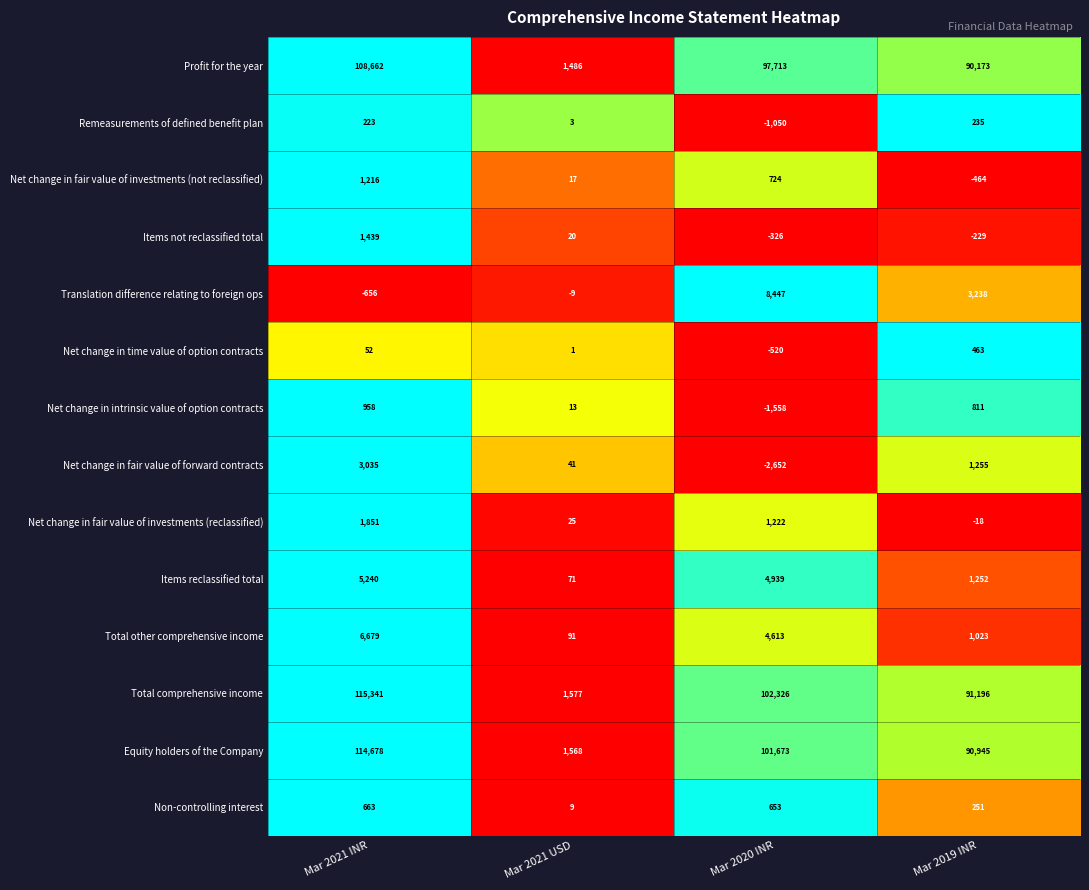

Which series changed the most between Mar 2021 INR and Mar 2021 USD?

Total comprehensive income